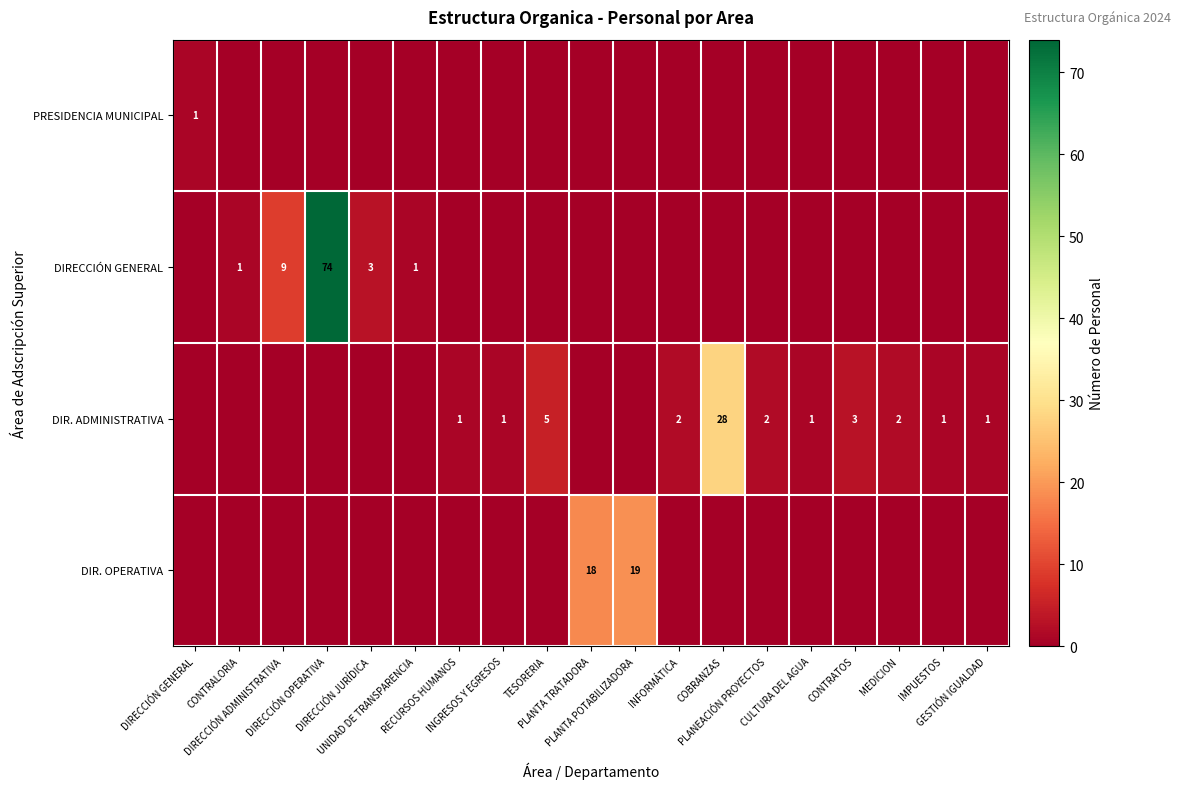

Where does the row_2 series first go above 1?

TESORERIA